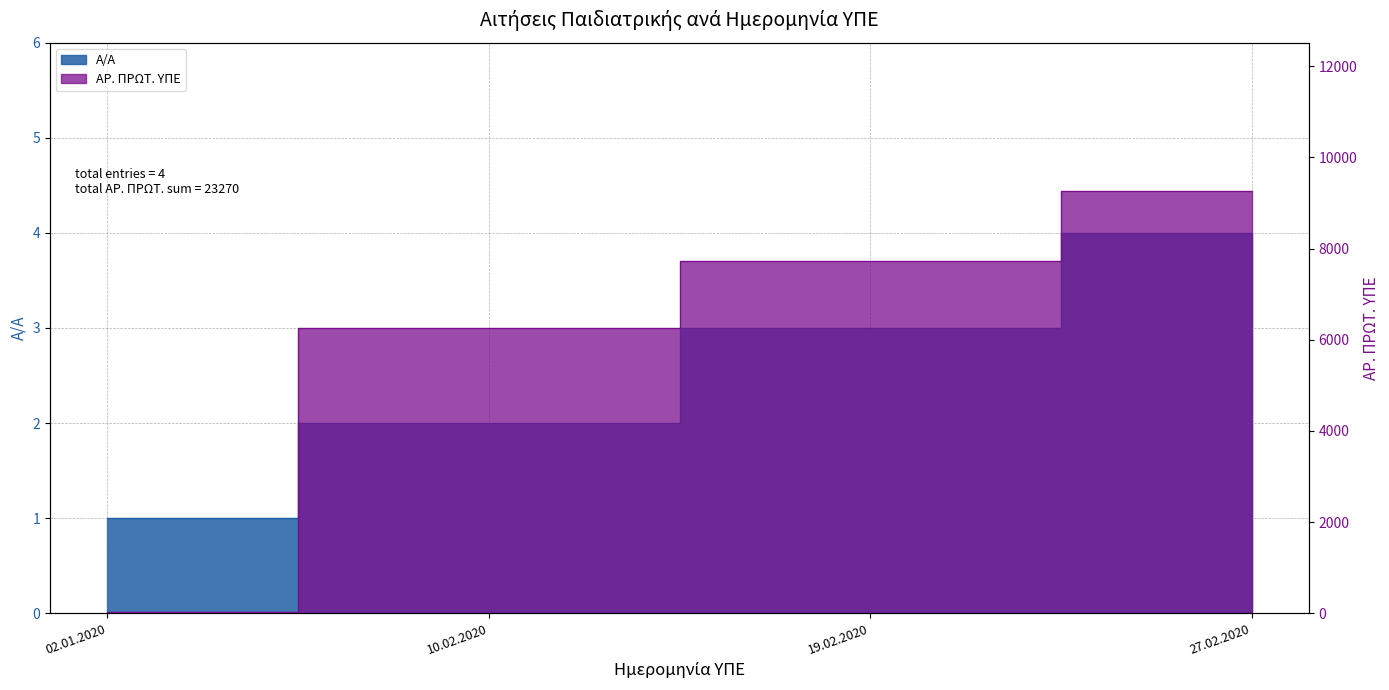

True or false: Α/Α has more than 0 interior local peaks.

False